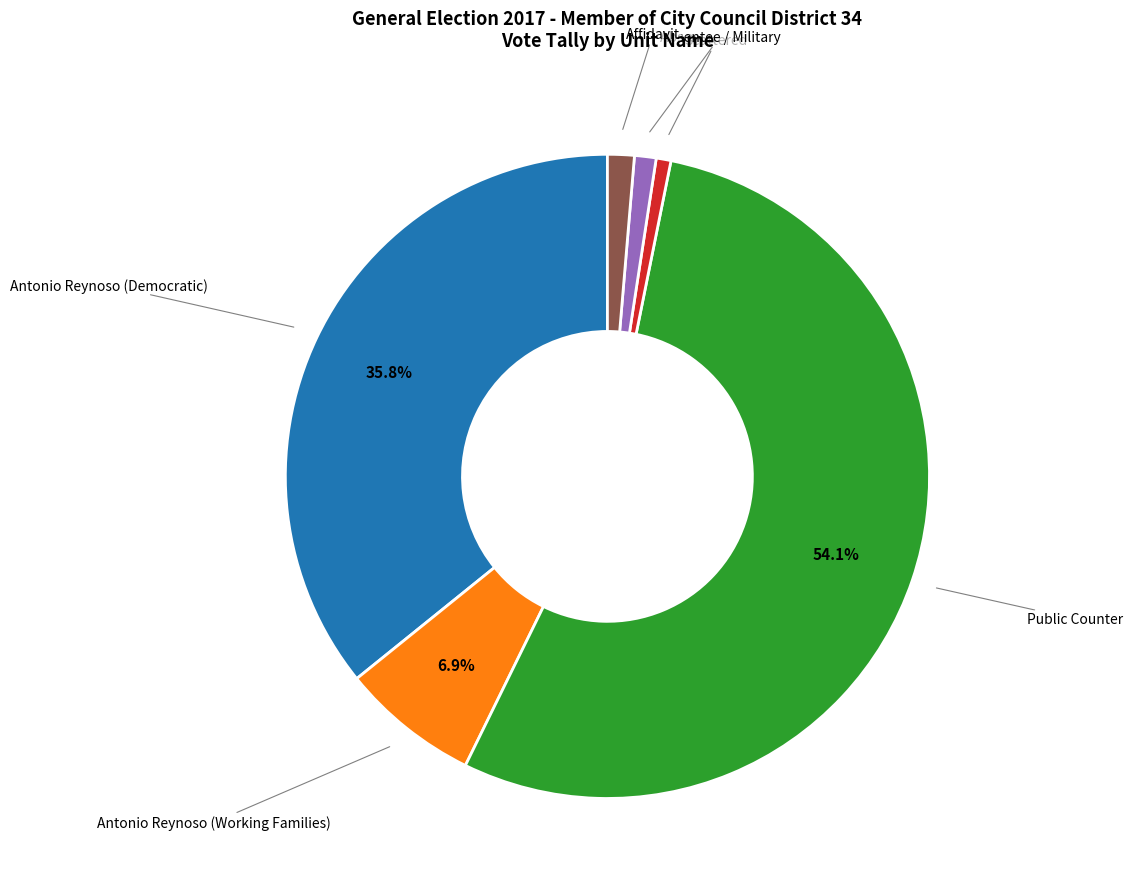

Is there any slice that represents more than half of the pie?

Yes